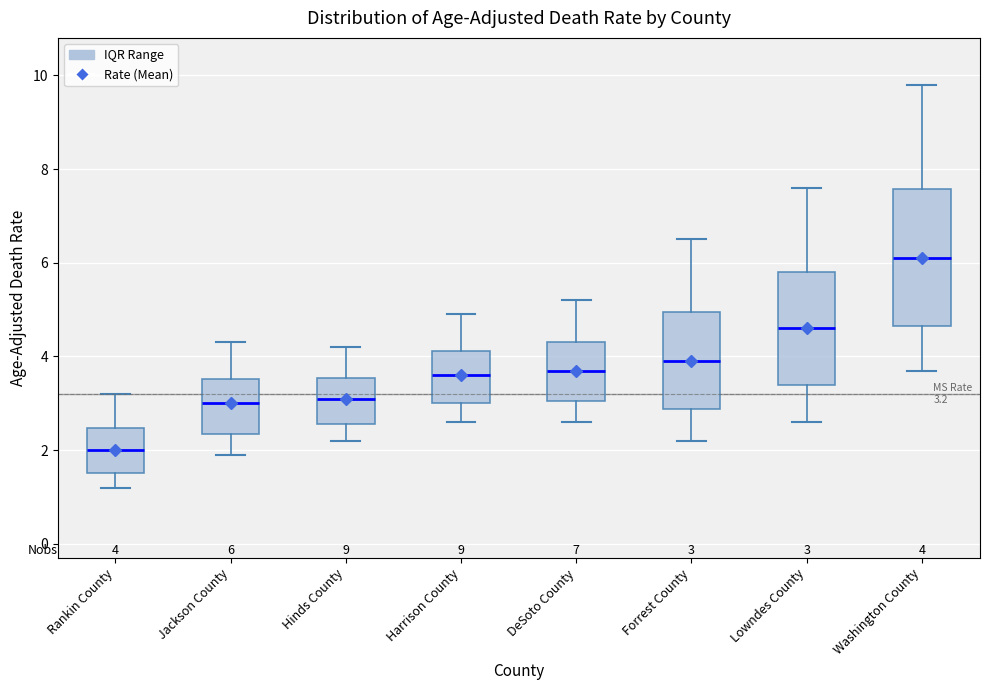

Which box has the lowest median line?

Rankin County